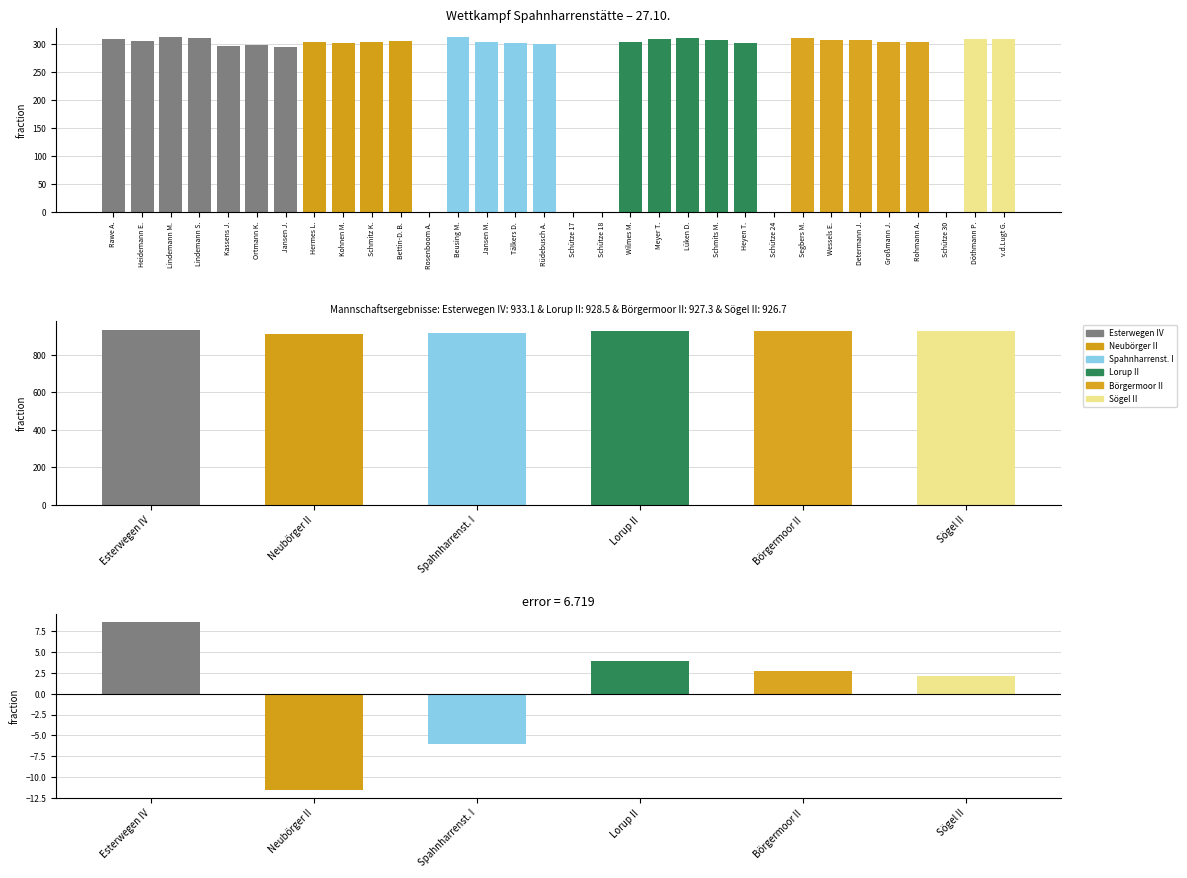

What position from the left is Esterwegen IV?

1